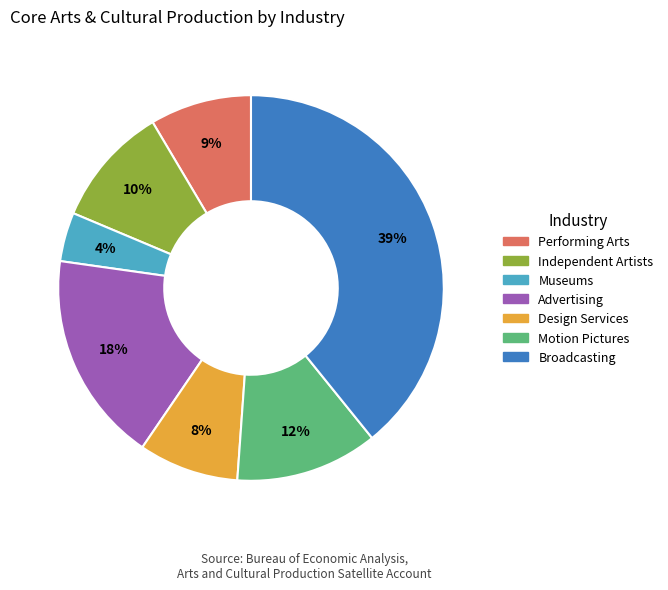

To the nearest percent, what percentage of the pie is Performing Arts?

9%